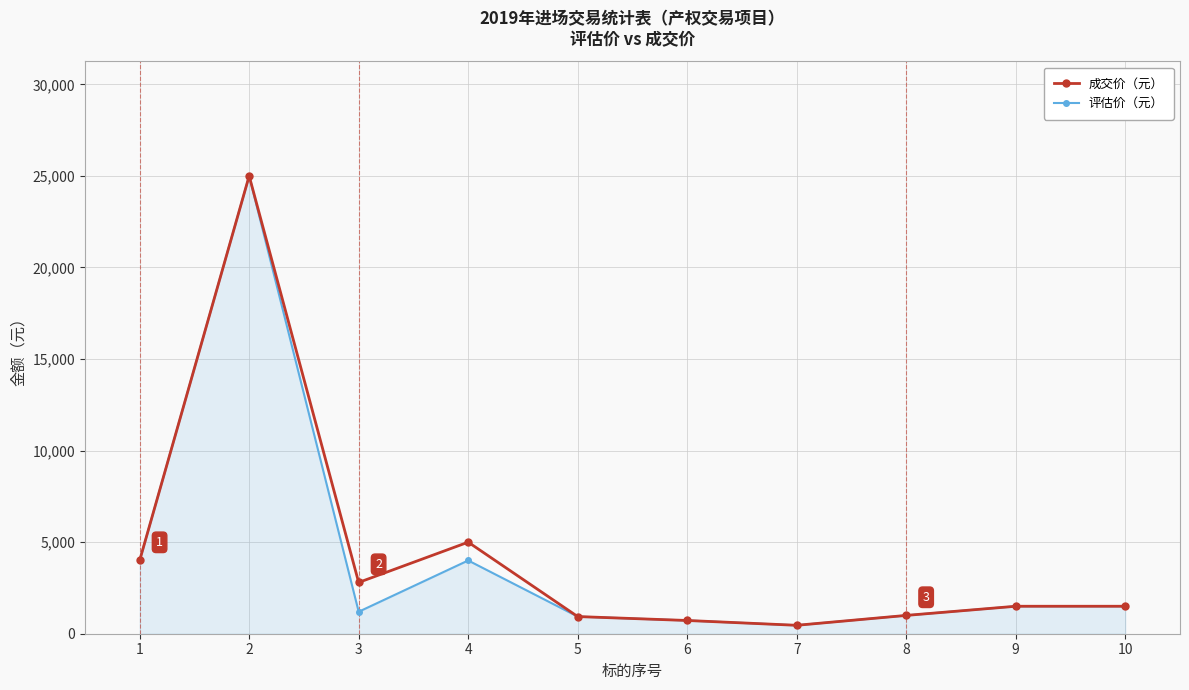

Which label corresponds to the smallest value in the chart?

7